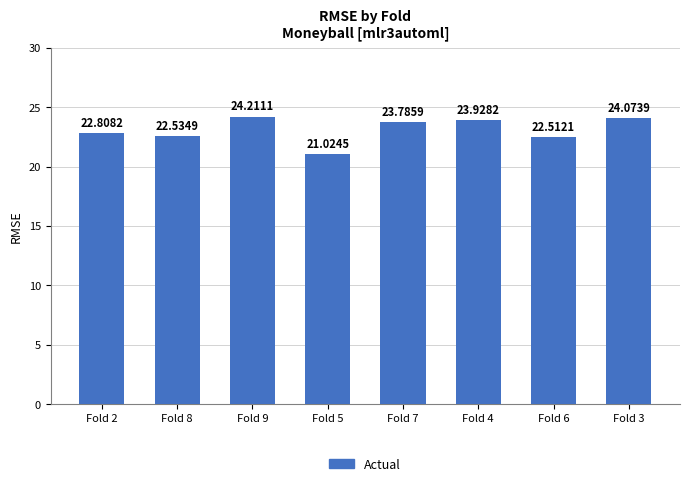

List the labels in order of value, smallest first.

Fold 5, Fold 6, Fold 8, Fold 2, Fold 7, Fold 4, Fold 3, Fold 9